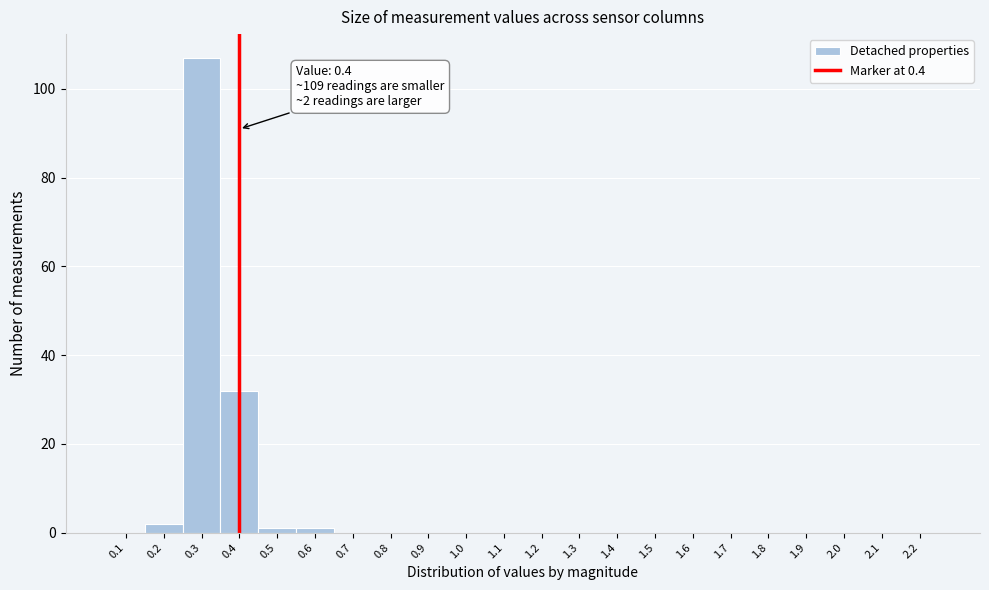

Which range on the x-axis has the tallest bar?

0.25 to 0.35